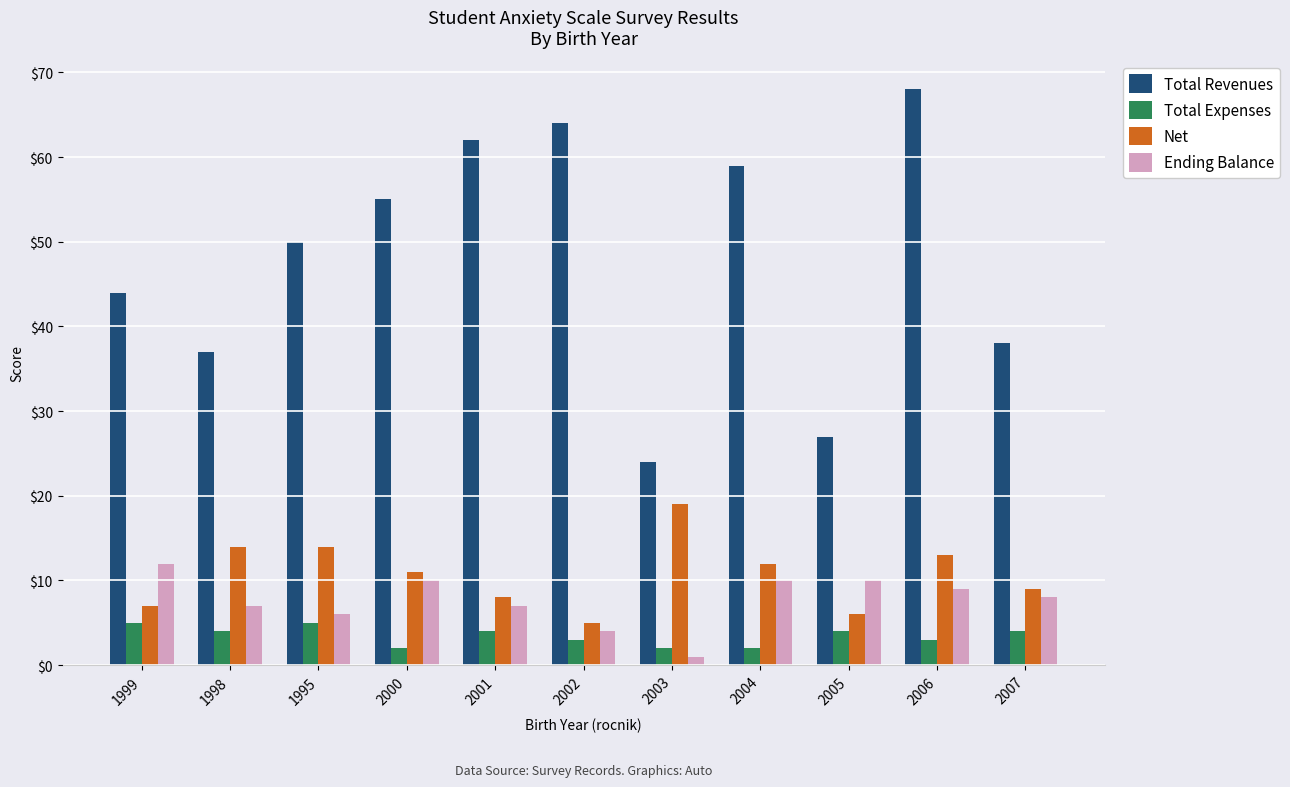

What is the lowest value of the Net series?

5